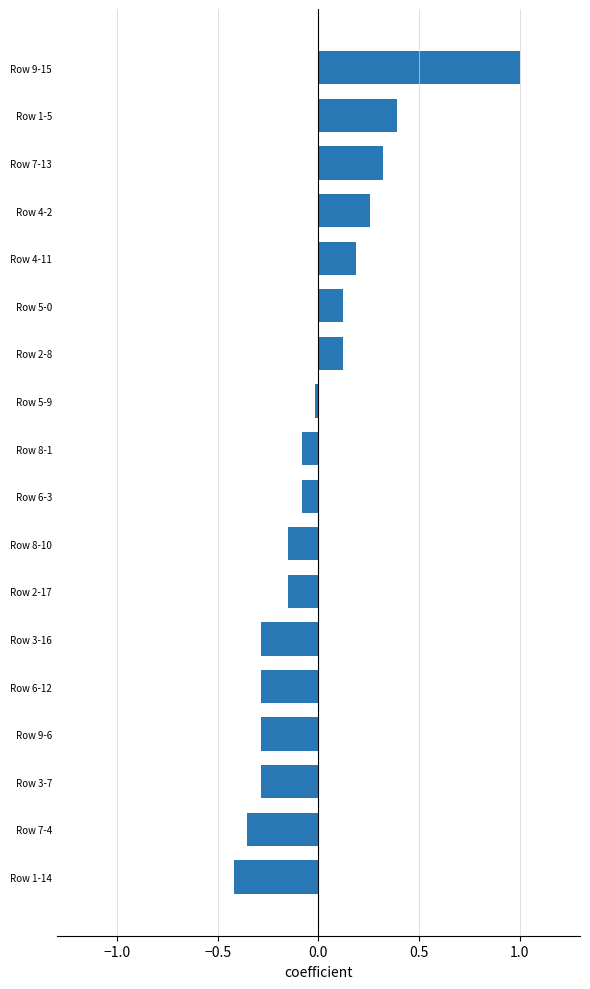

Which category has the lowest value across all series?

Row 1-14